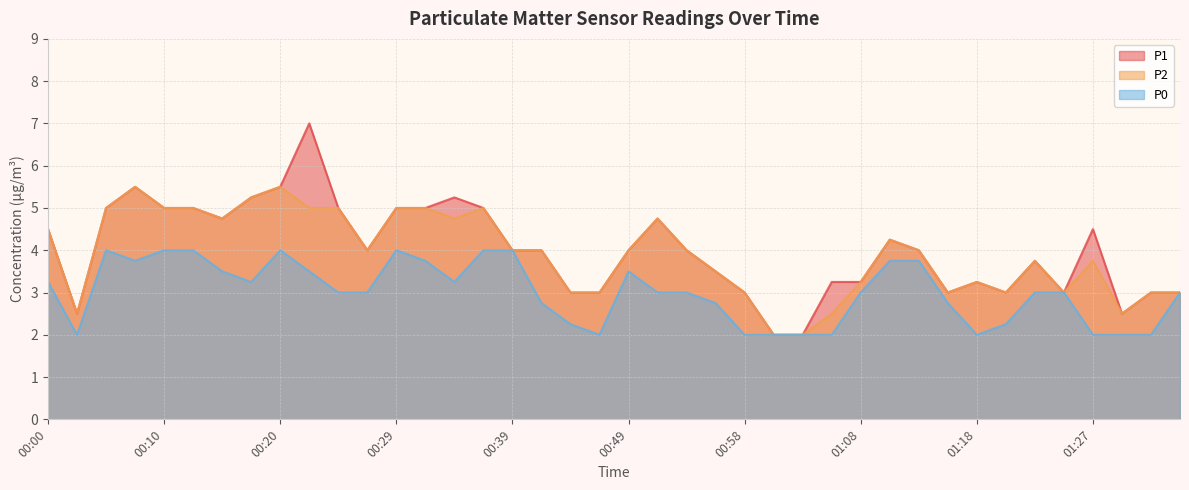

At how many categories does at least one series exceed 2?

38